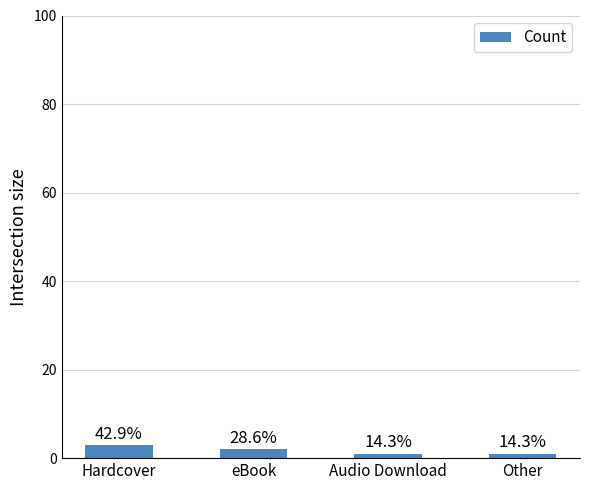

Are the bars horizontal?

No